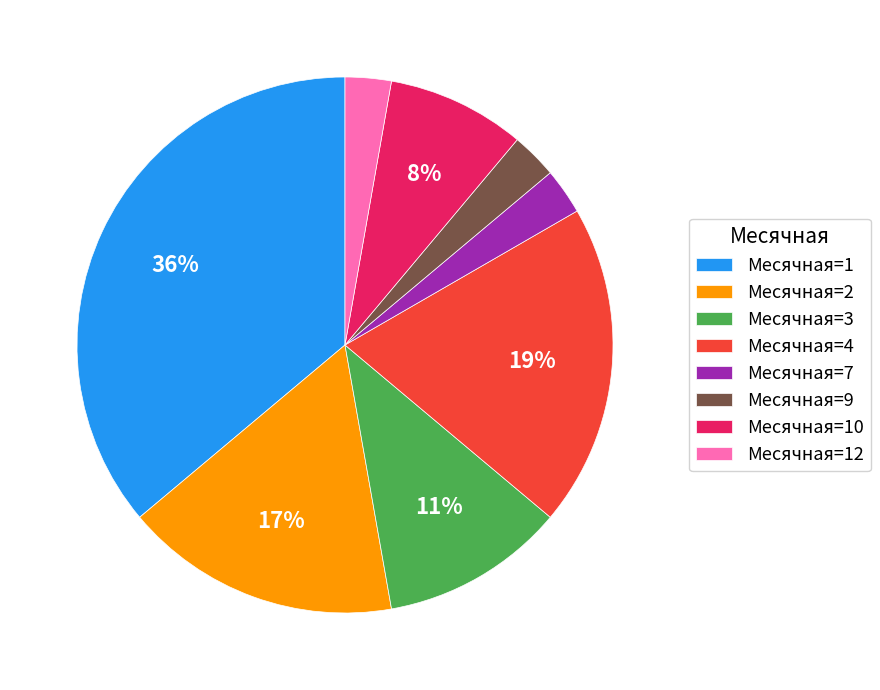

Which category has the biggest portion of the pie?

Месячная=1